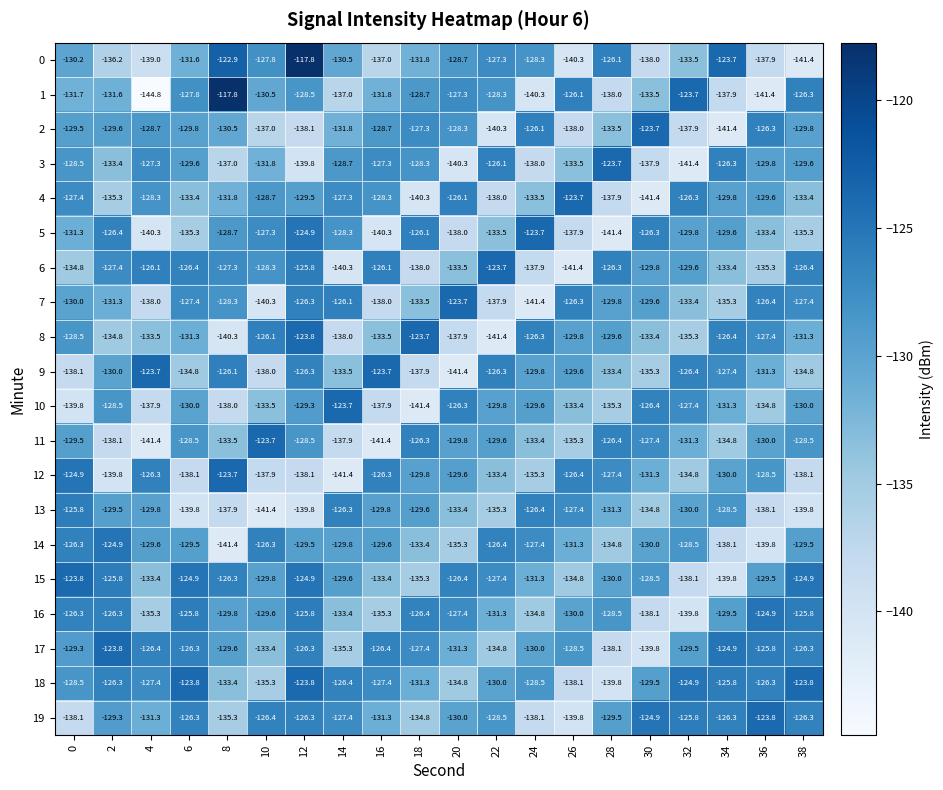

What value does the 18 series have at 2?

-126.3